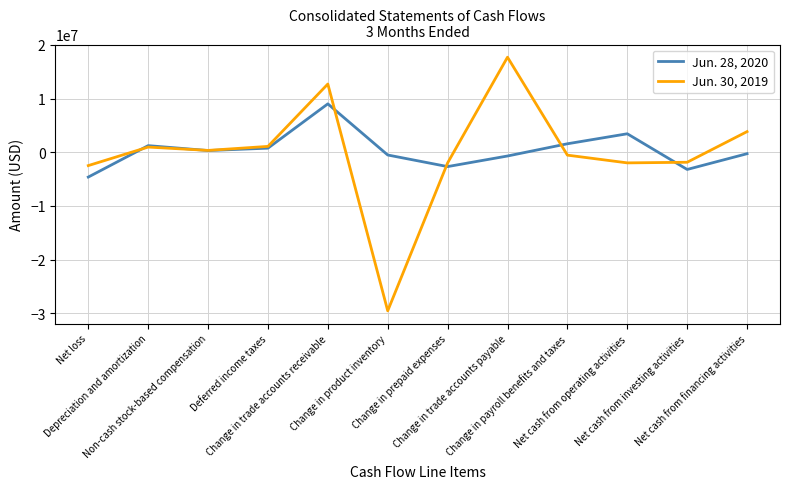

How many lines are shown in the chart?

2